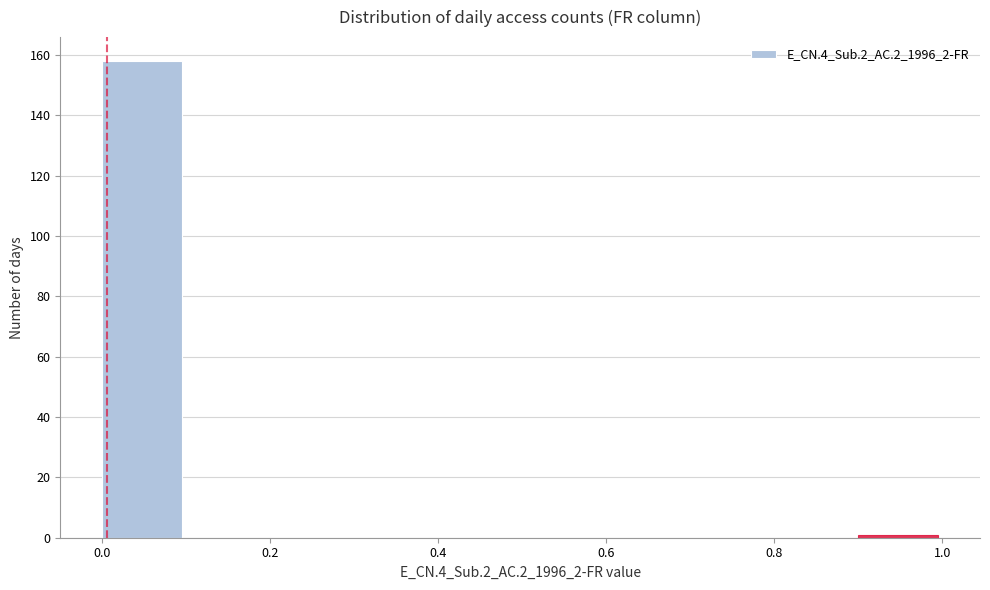

Reading left to right, transcribe this chart: for each bar, give the range it covers on the x-axis and its height. The values are not printed on the chart, so give them approximately, as read against the axis.

0.0 to 0.1: 158
0.1 to 0.2: 0
0.2 to 0.3: 0
0.3 to 0.4: 0
0.4 to 0.5: 0
0.5 to 0.6: 0
0.6 to 0.7: 0
0.7 to 0.8: 0
0.8 to 0.9: 0
0.9 to 1.0: under 2